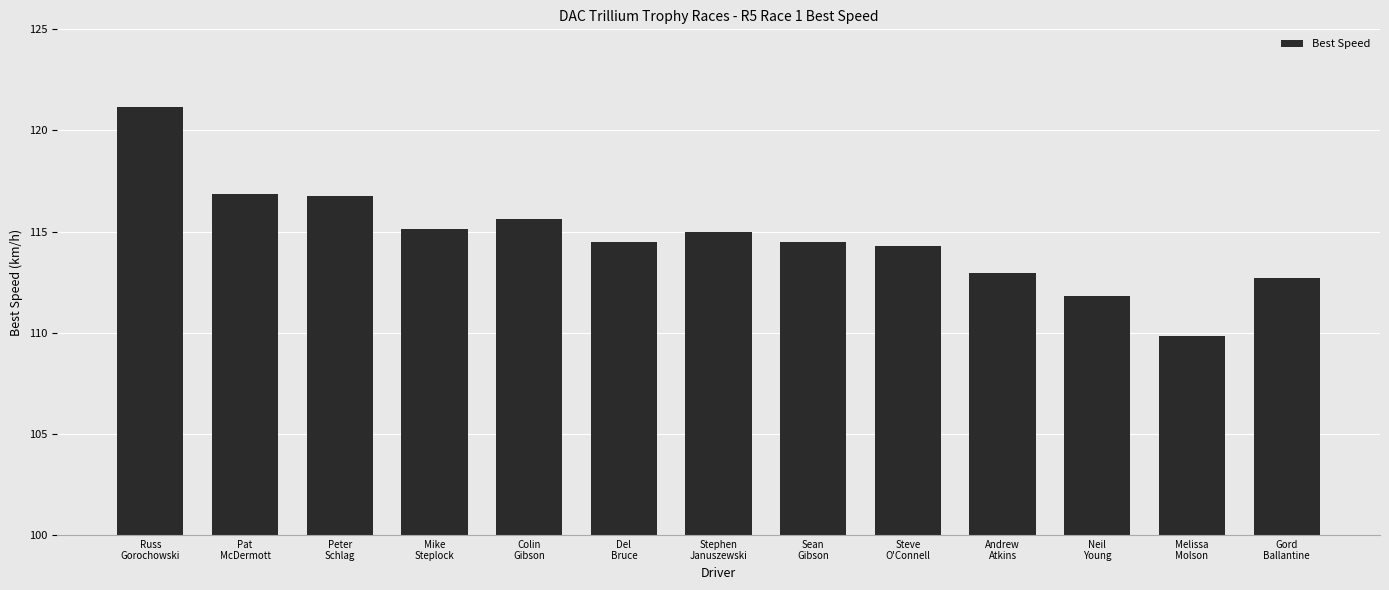

Between Neil
Young and Sean
Gibson, which is larger?

Sean
Gibson